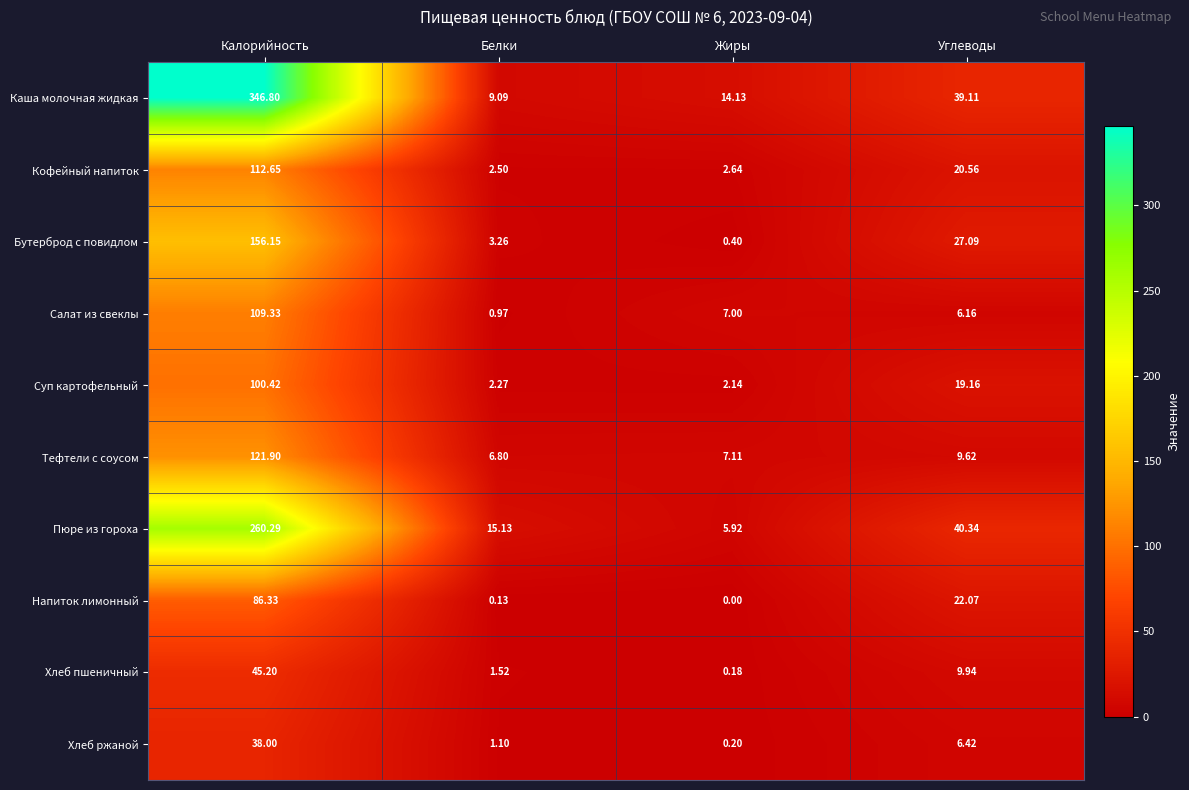

Where does the Напиток лимонный series first go above 22?

Калорийность